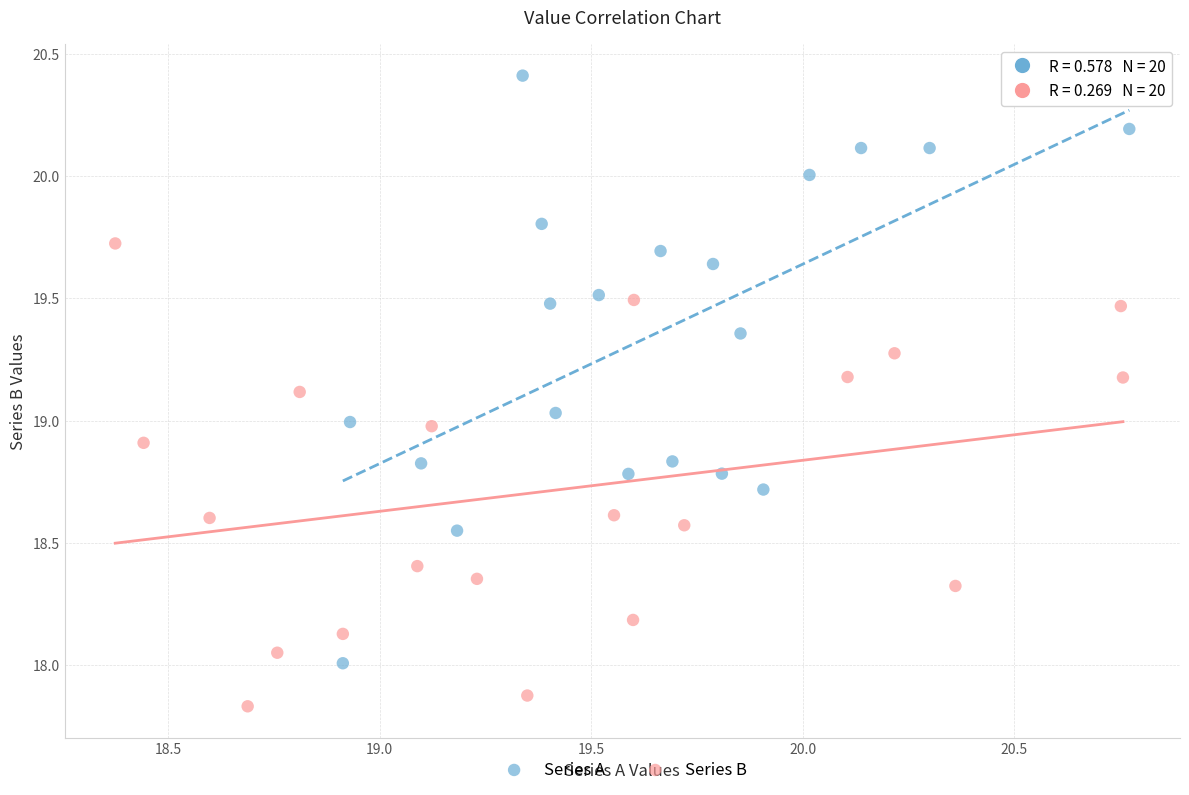

Which series contains the lowest Y value?

Series B